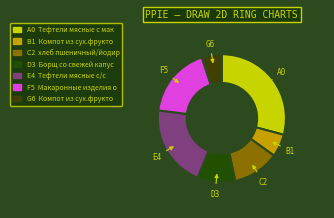

How many slices are in this pie chart?

7